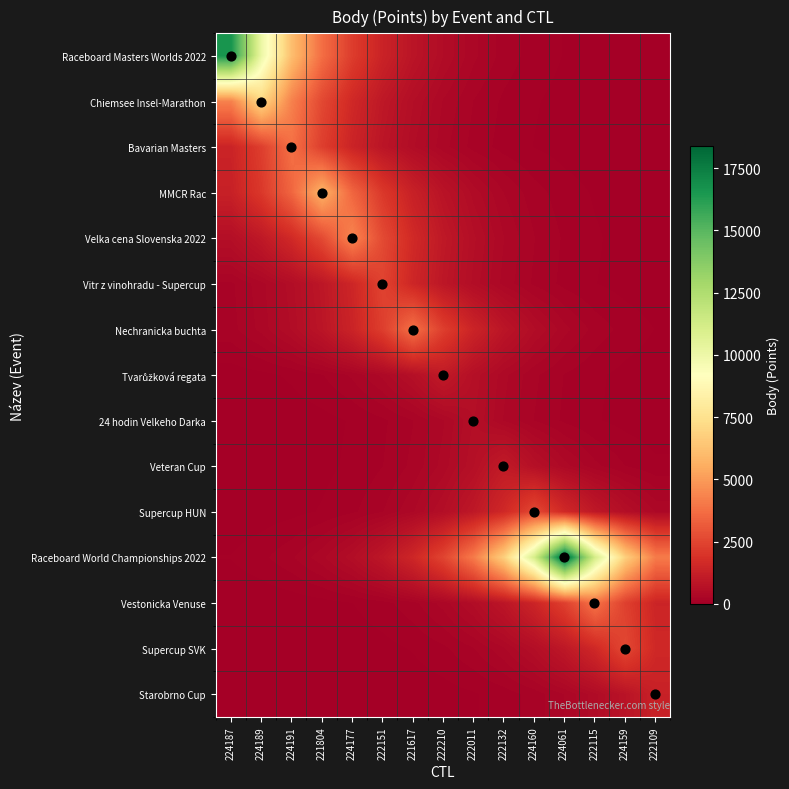

At which category is the sum across all series the highest?

224061